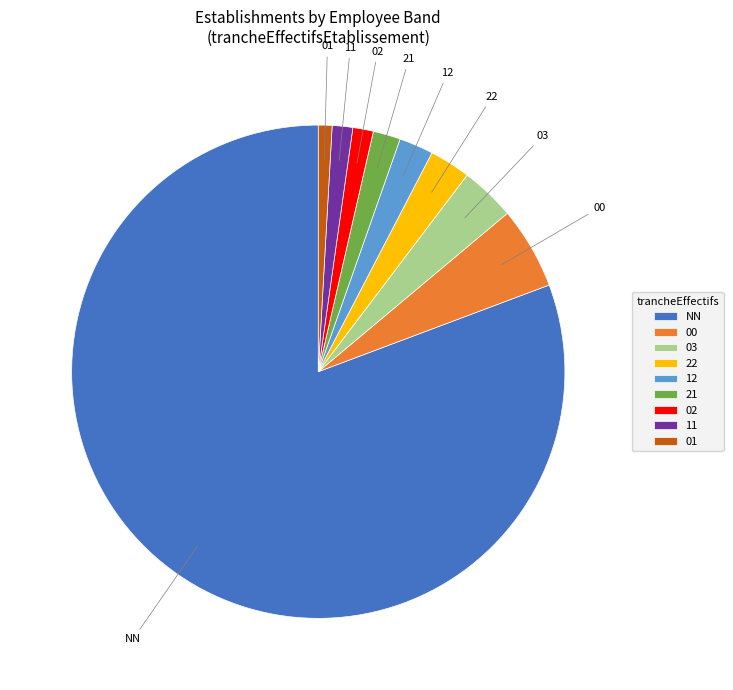

The 00 slice represents 1% of the pie. True or false?

False